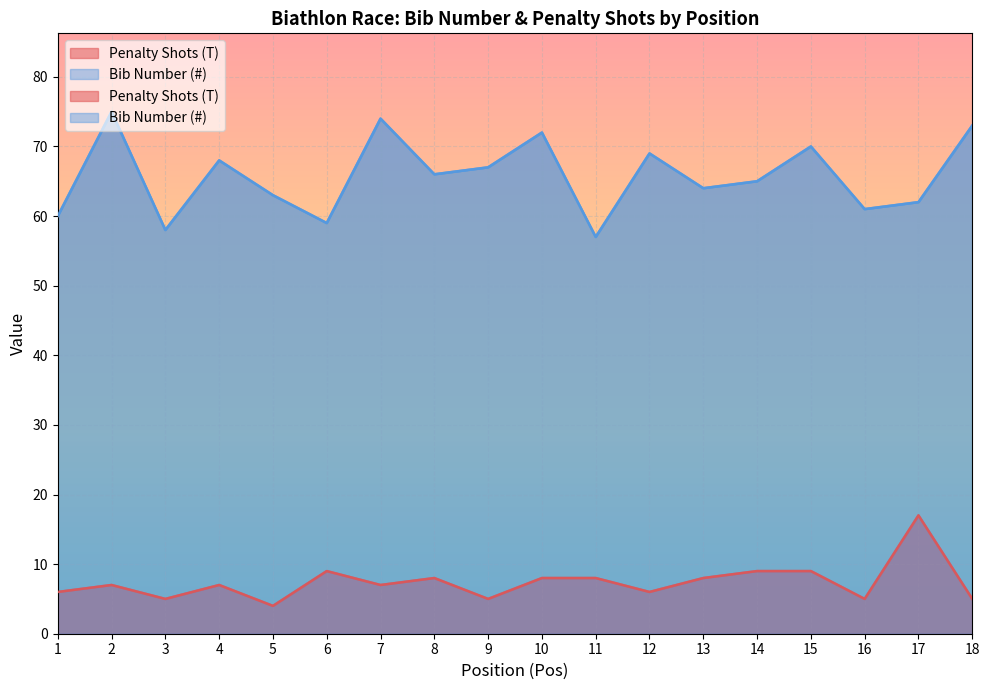

True or false: Bib Number (#) has more than 1 points higher than both neighbors.

True